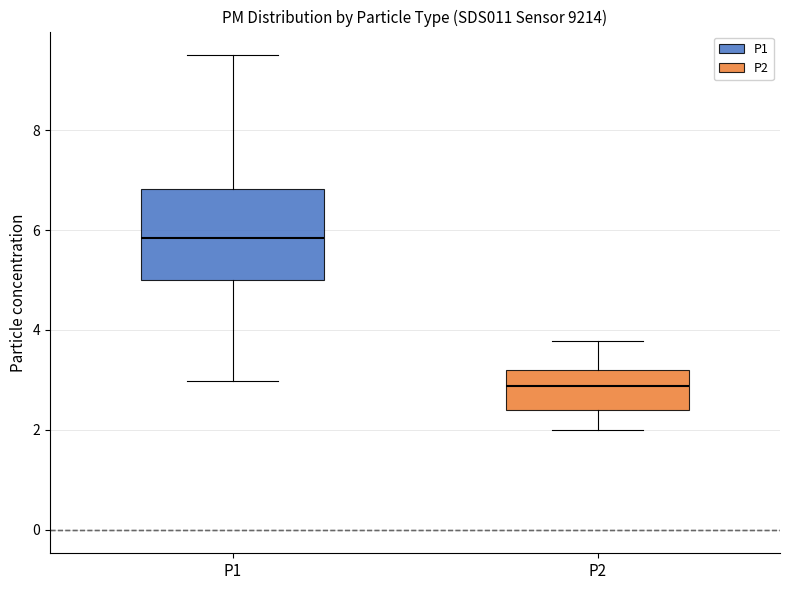

Comparing the boxes themselves (not the whiskers), which one is the tallest?

P1